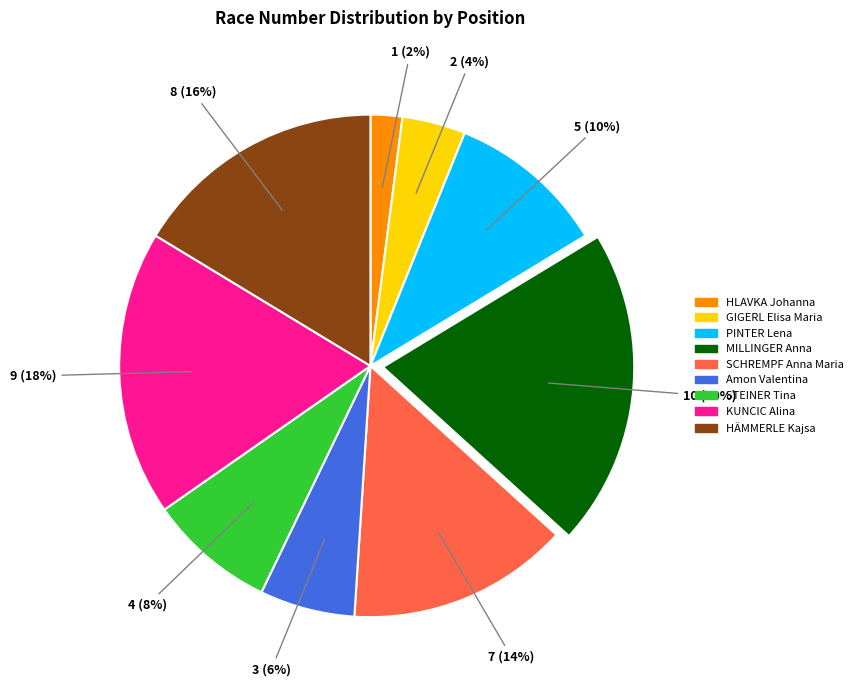

Does GIGERL Elisa Maria account for over 50% of the chart?

No